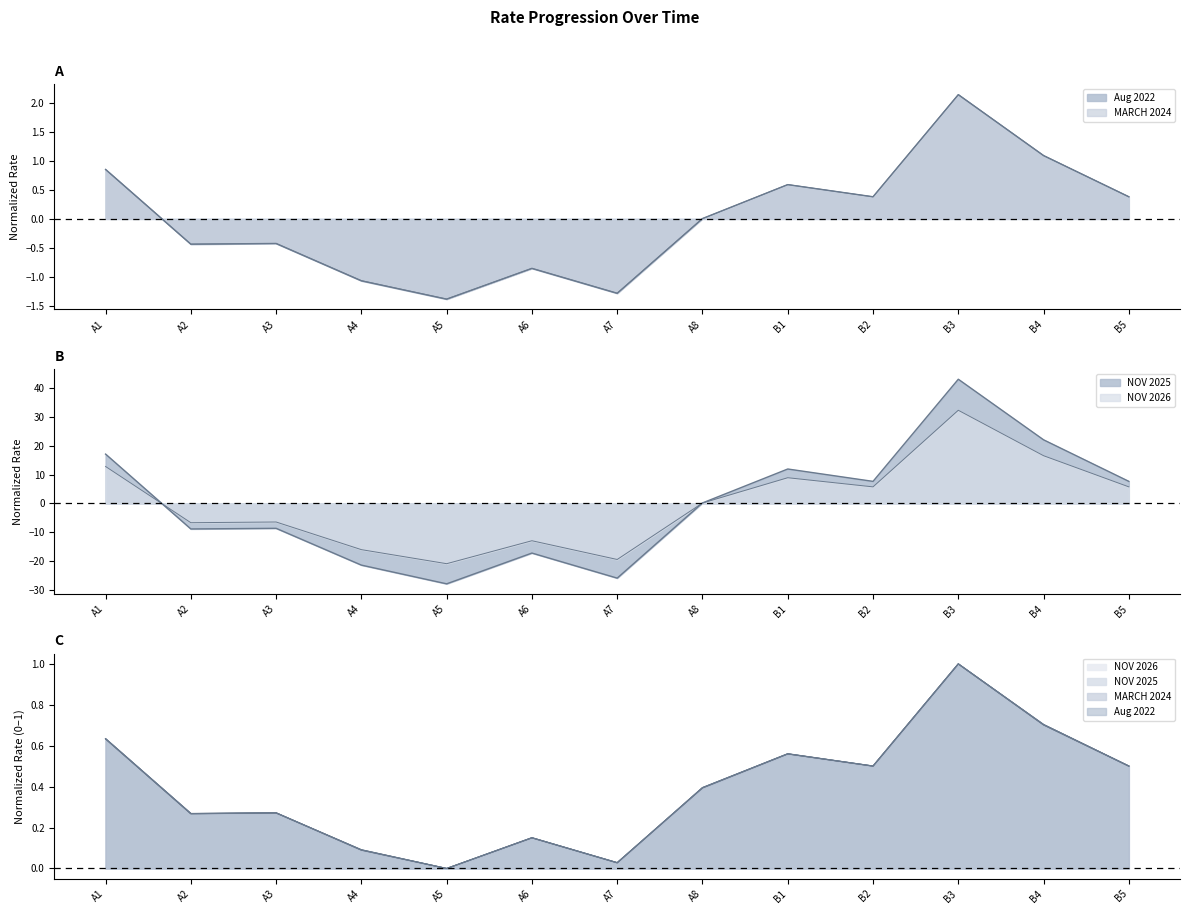

How many values in the NOV 2026 series are below 0?

6